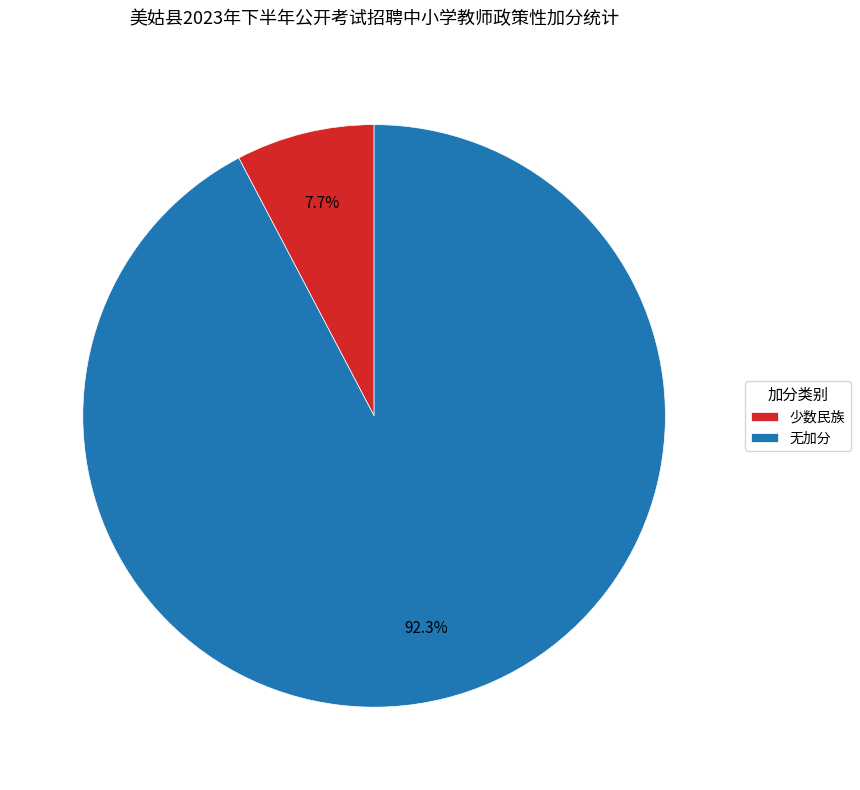

Which slice is the smallest?

少数民族